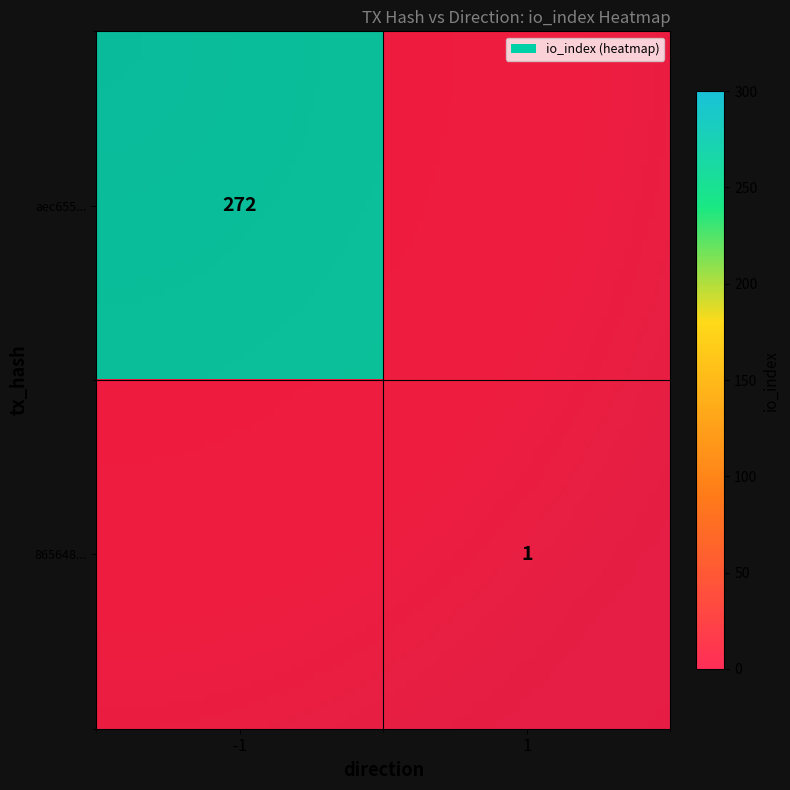

Rank the series by their average value, from highest to lowest.

aec6551577ac8913d2e38983049798bbad7b525, 8656489174977075428032603ac5e730e56b4b4